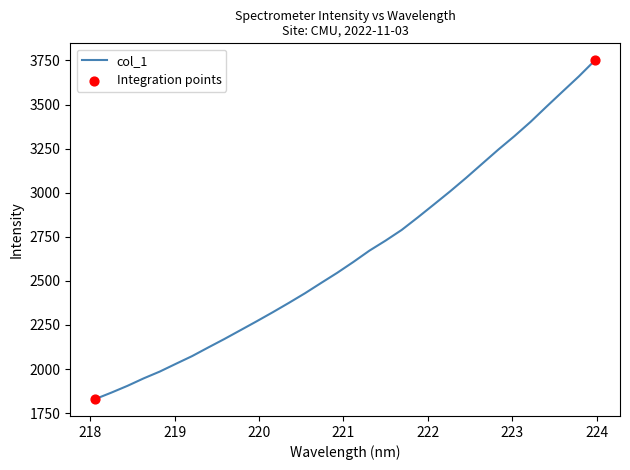

What is the difference between the maximum and minimum values?

1921.1